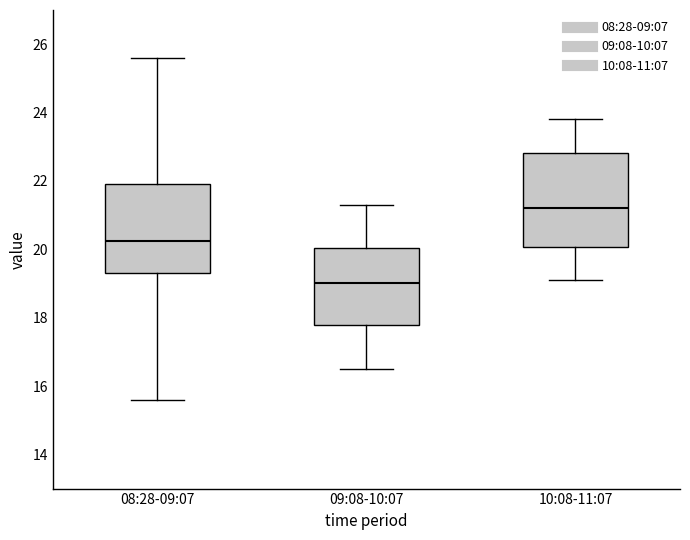

Where does the lower whisker of the box for 09:08-10:07 end on the y-axis? The values are not printed on the chart, so give them approximately, as read against the axis.

16.6